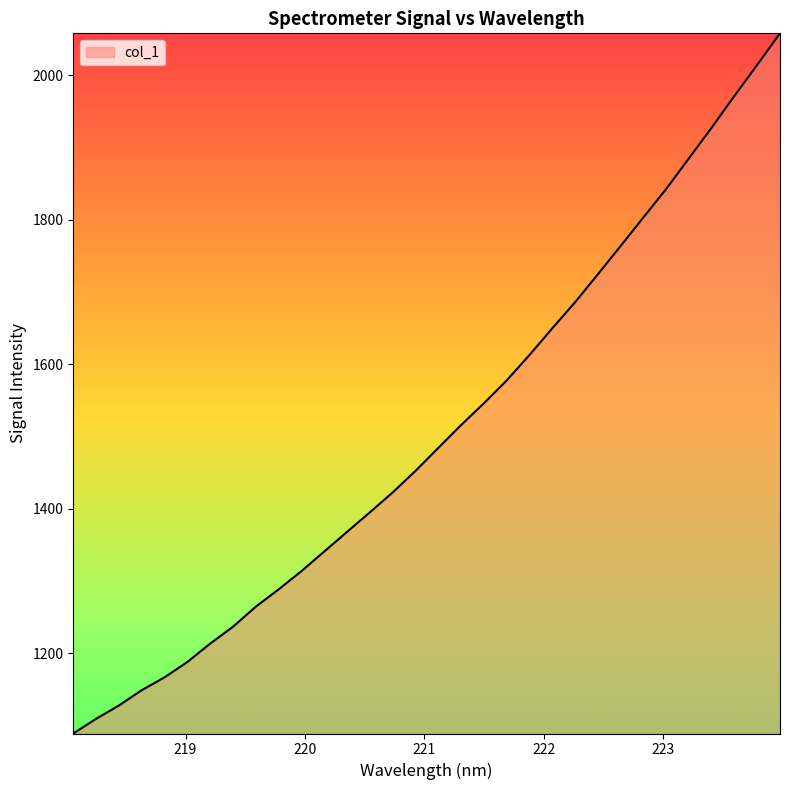

What is the smallest value displayed?

1089.2